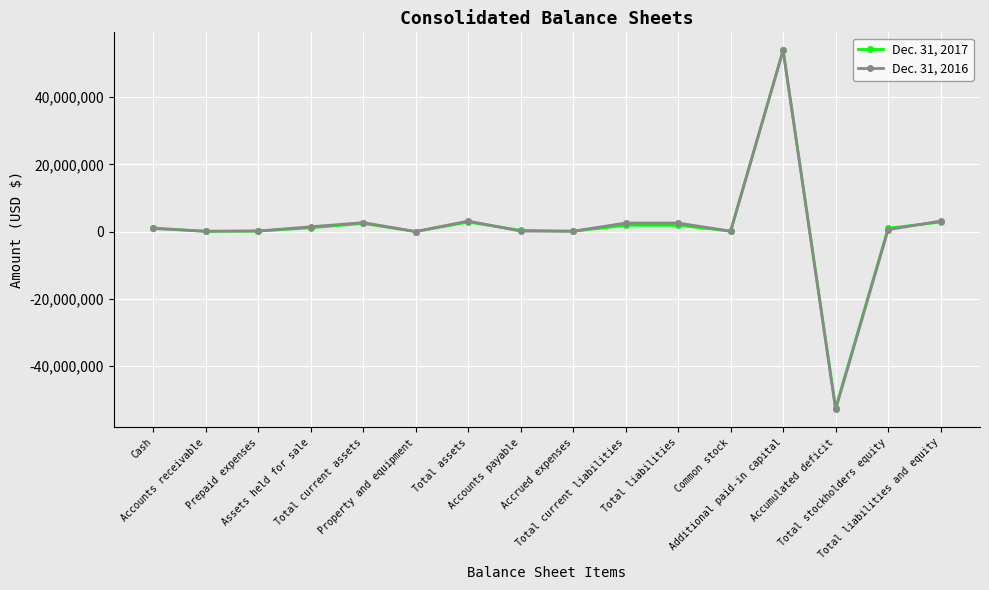

What is the highest value of the Dec. 31, 2017 series?

53954510